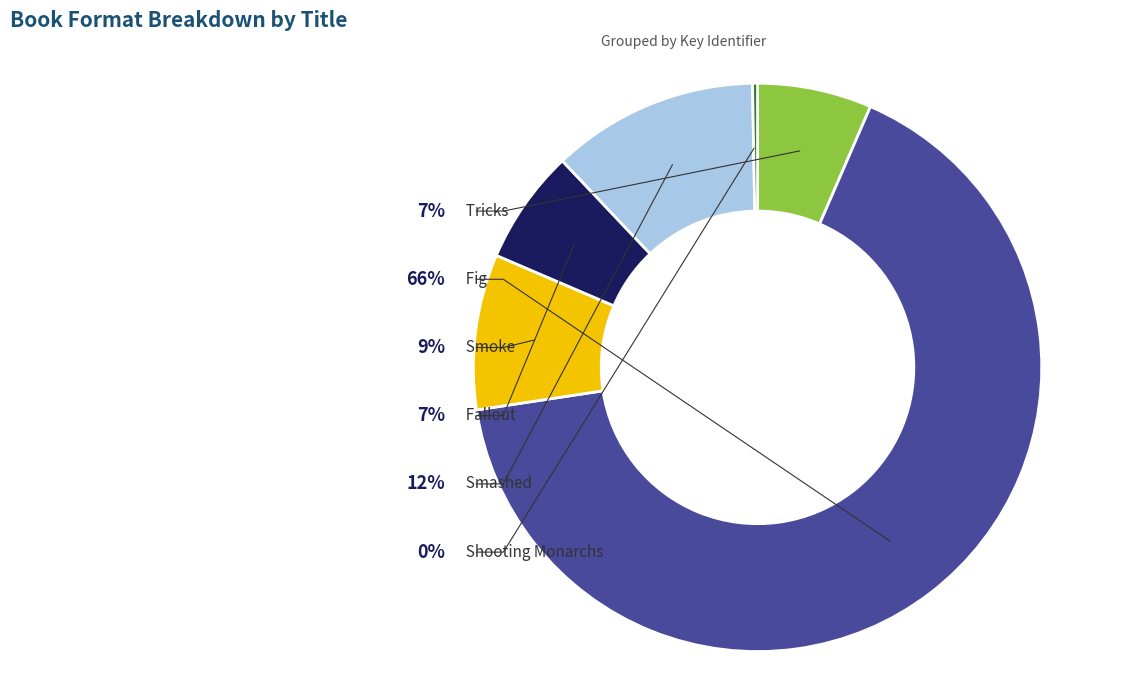

Approximately how many times larger is the value at Tricks compared to Smashed?

0.6